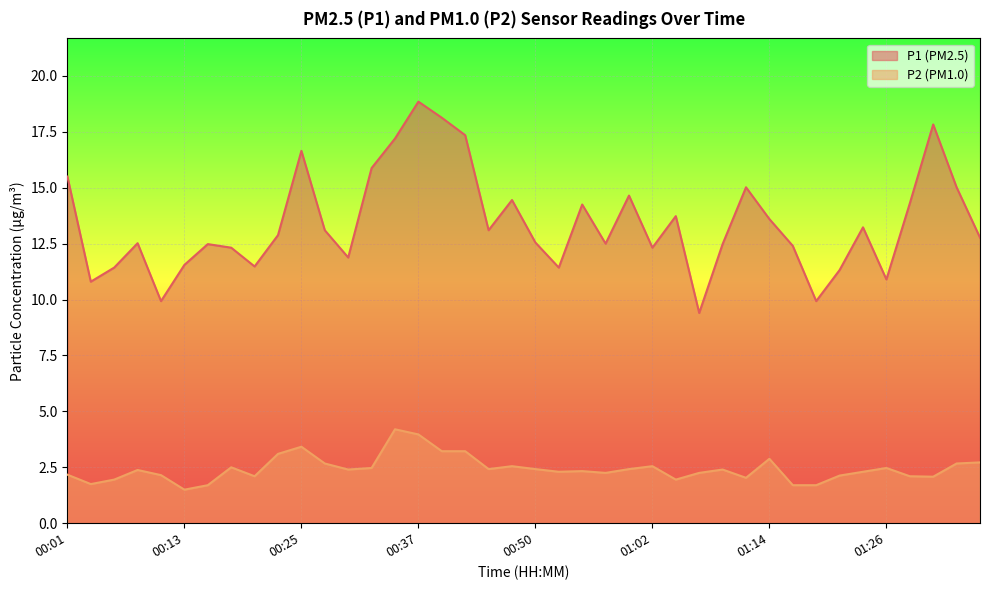

True or false: P2 has more than 2 interior local peaks.

True